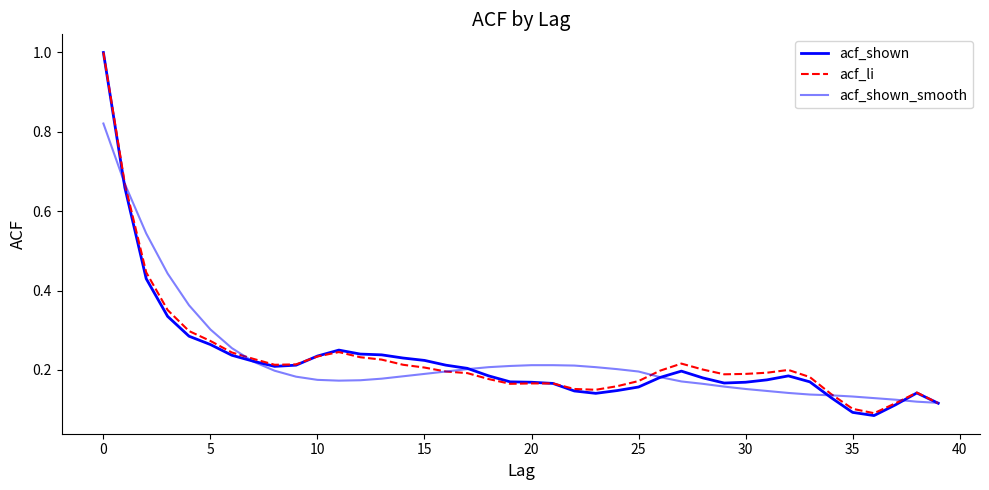

Which category has the highest value in the acf_li series?

0